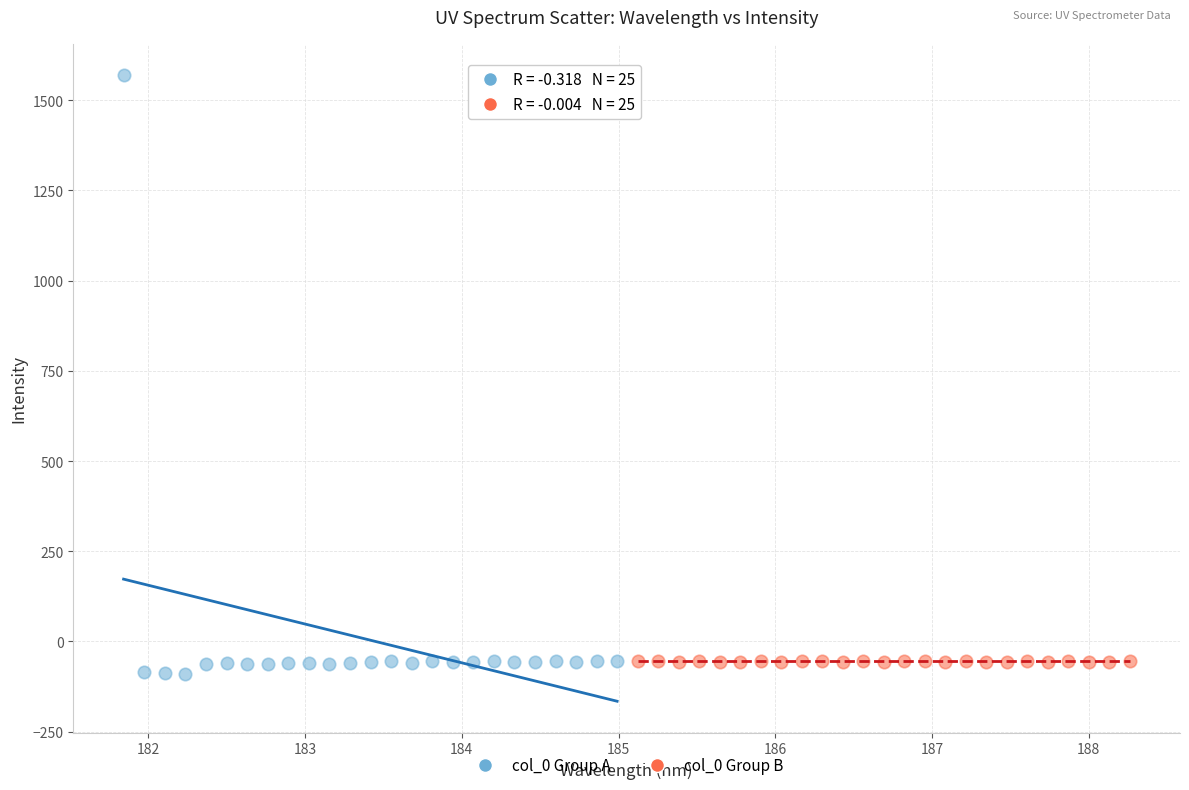

Which series has the widest spread of Y values?

col_0 Group A